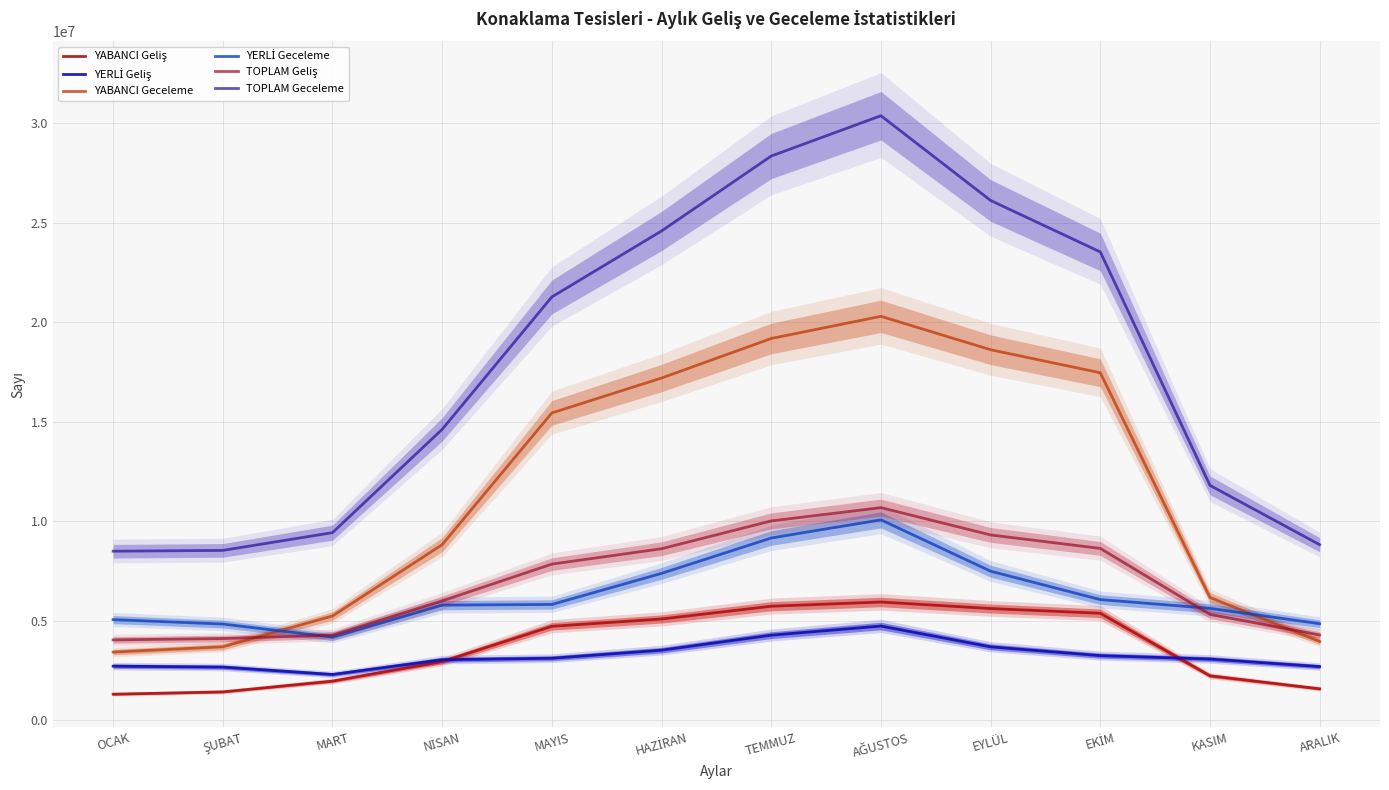

Count the number of data series in this chart.

6